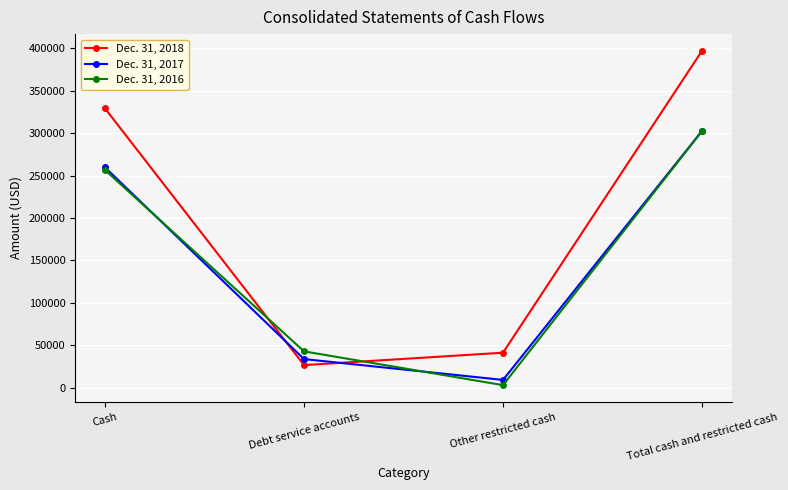

True or false: Dec. 31, 2017 has a value of 259655 at Cash.

True